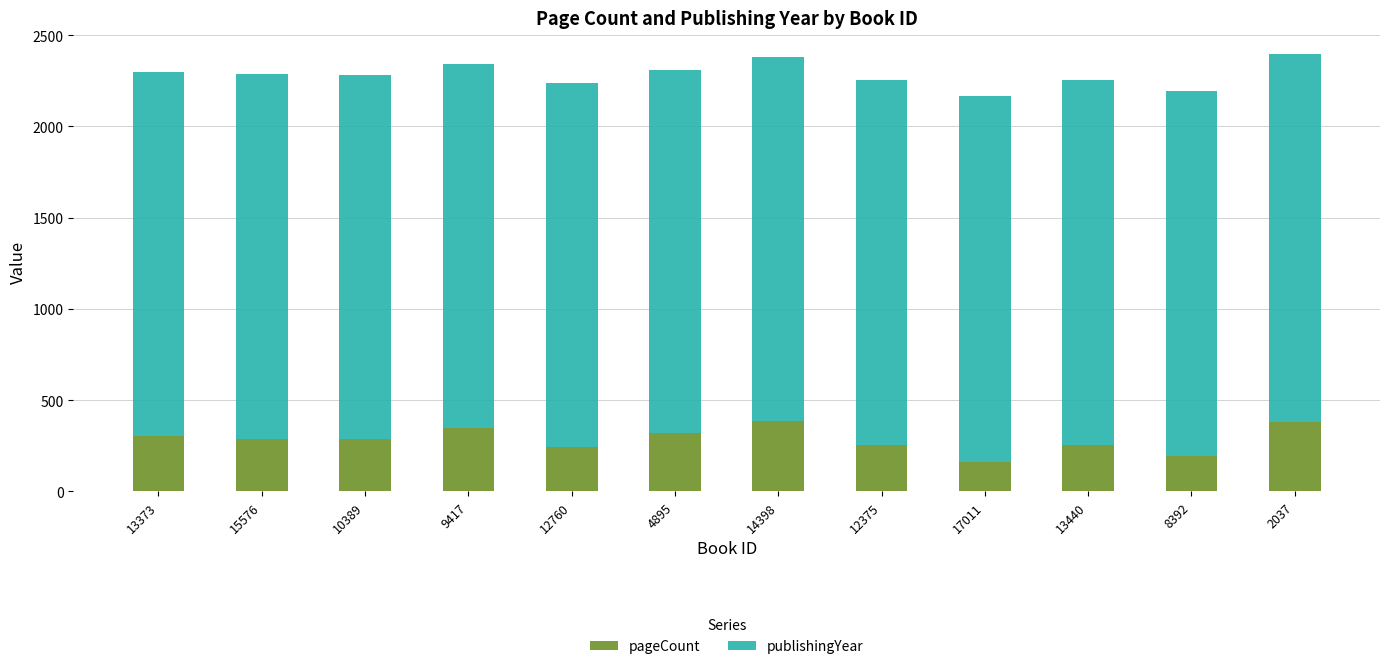

What is the total value across all series at 13373?

2300